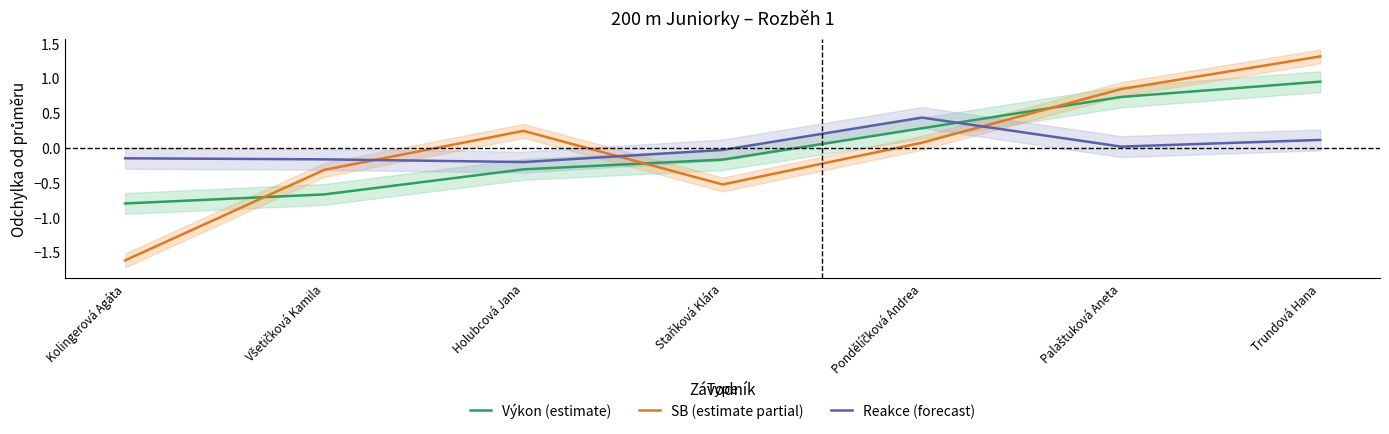

Is the value of Reakce (forecast) at Staňková Klára greater than the value of Výkon (estimate) at Kolingerová Agáta?

Yes